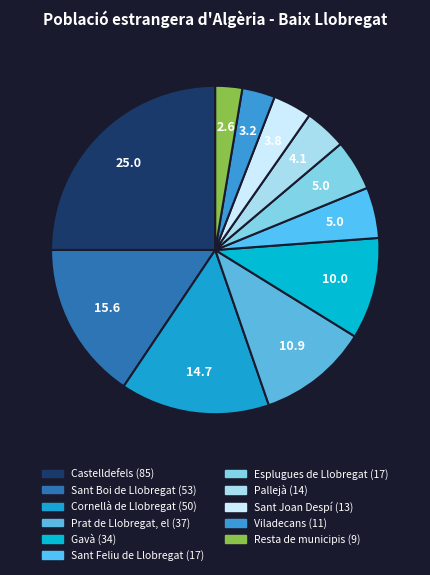

Count the number of slices in the pie.

11